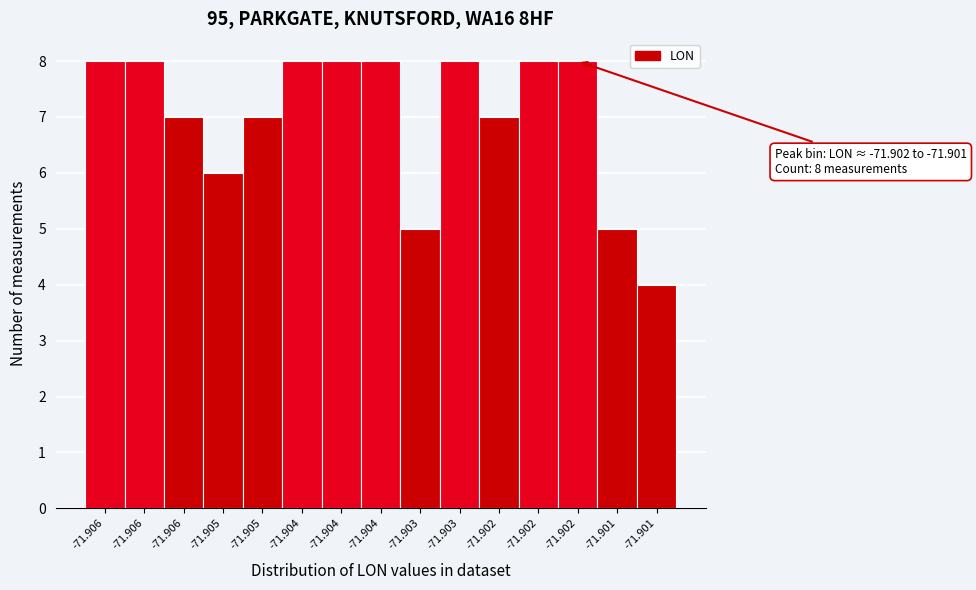

How many bars are there in total?

15